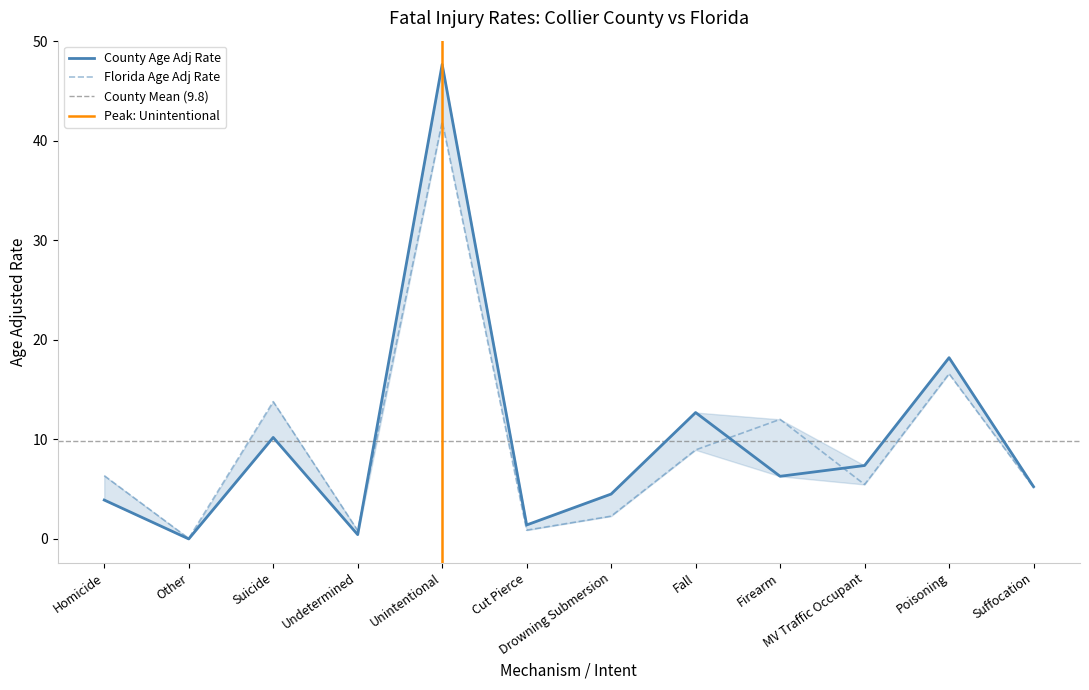

Read the Florida Age Adj Rate value at Cut Pierce.

0.9